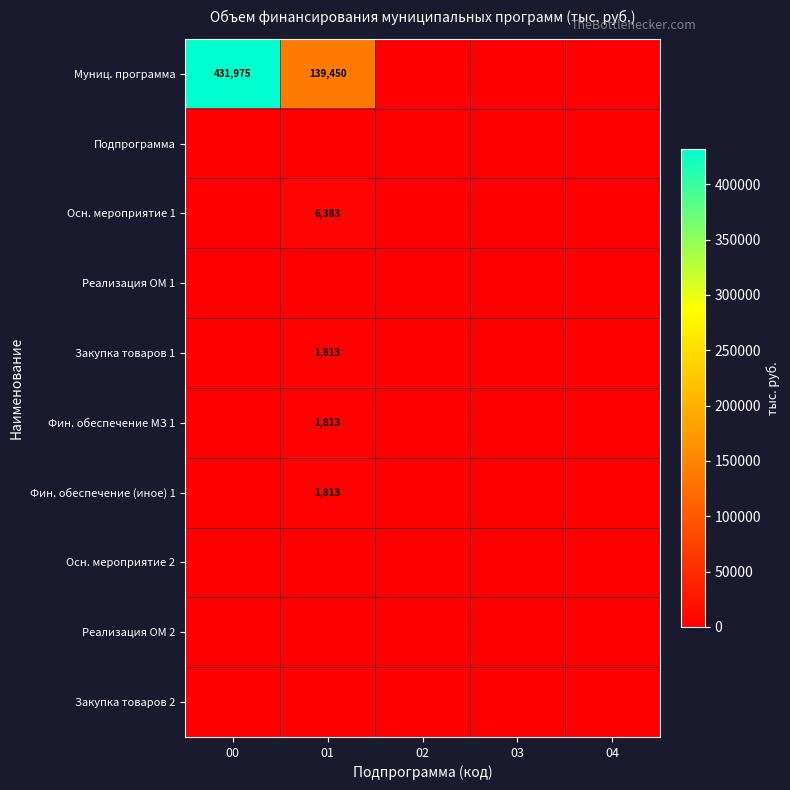

What is the difference between the Муниц. программа values at 00 and 01?

292525